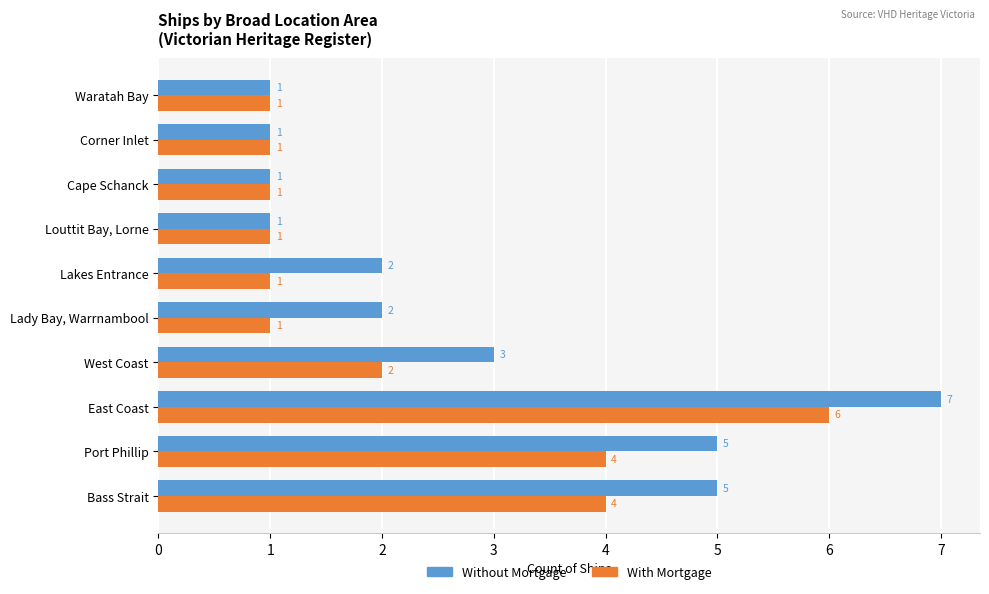

What is the total value across all series at East Coast?

13